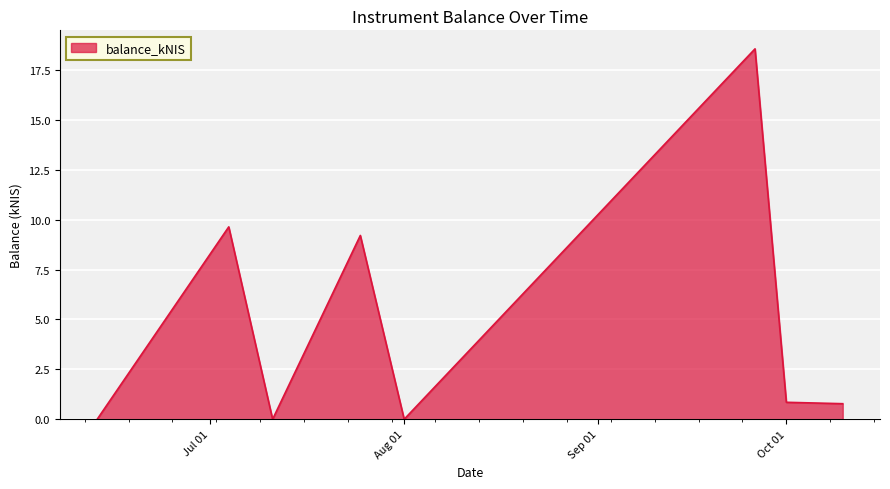

How many interior local peaks (higher than both neighbors) does the data have?

3